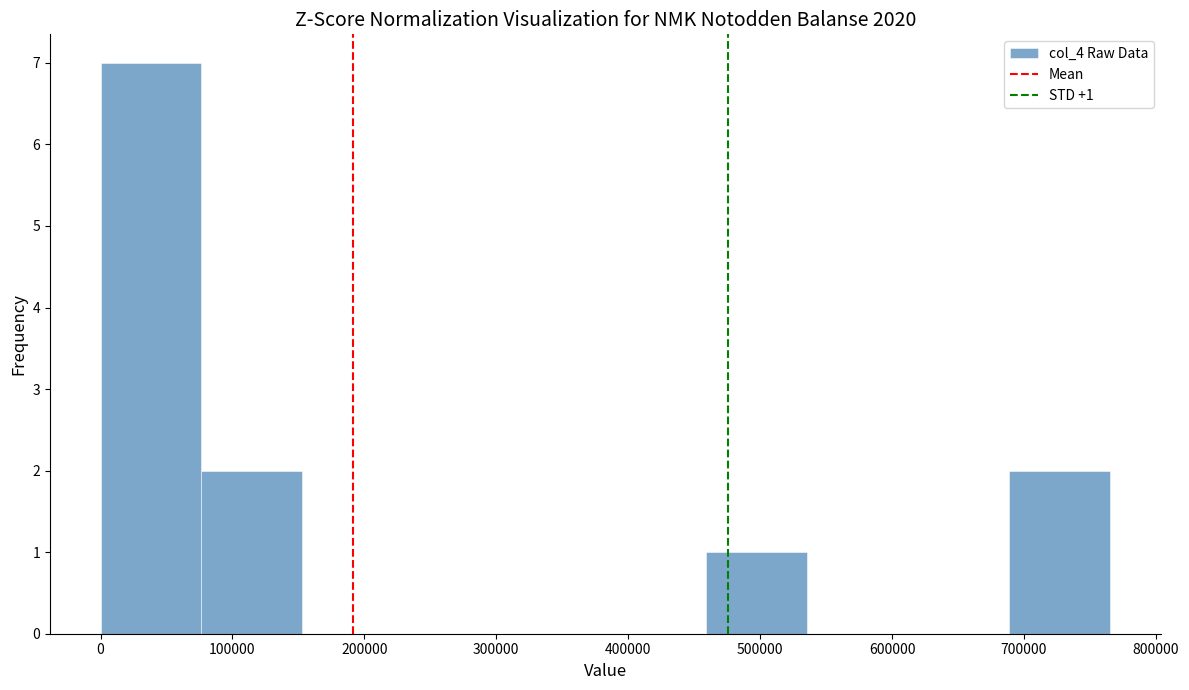

Which range on the x-axis has the tallest bar?

0 to 80000